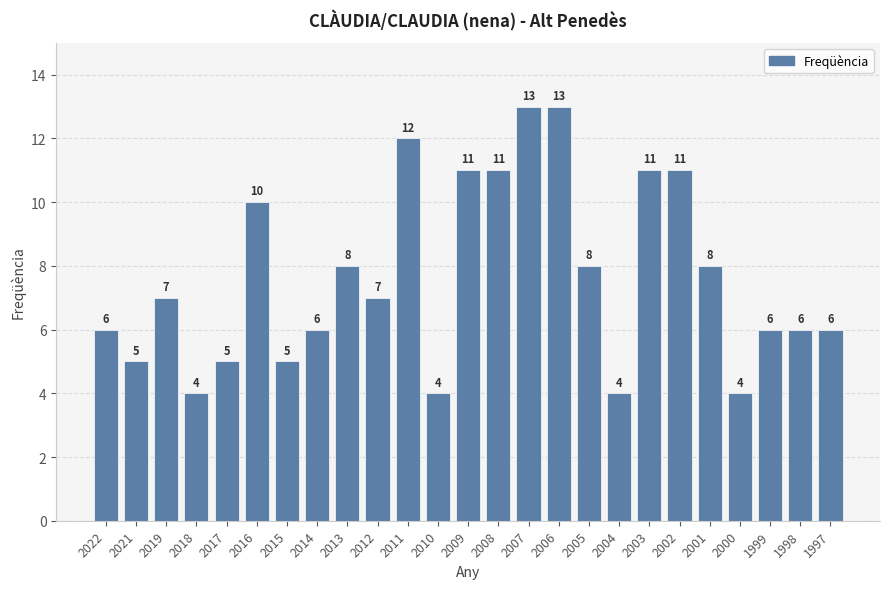

How many data points are less than 7?

12